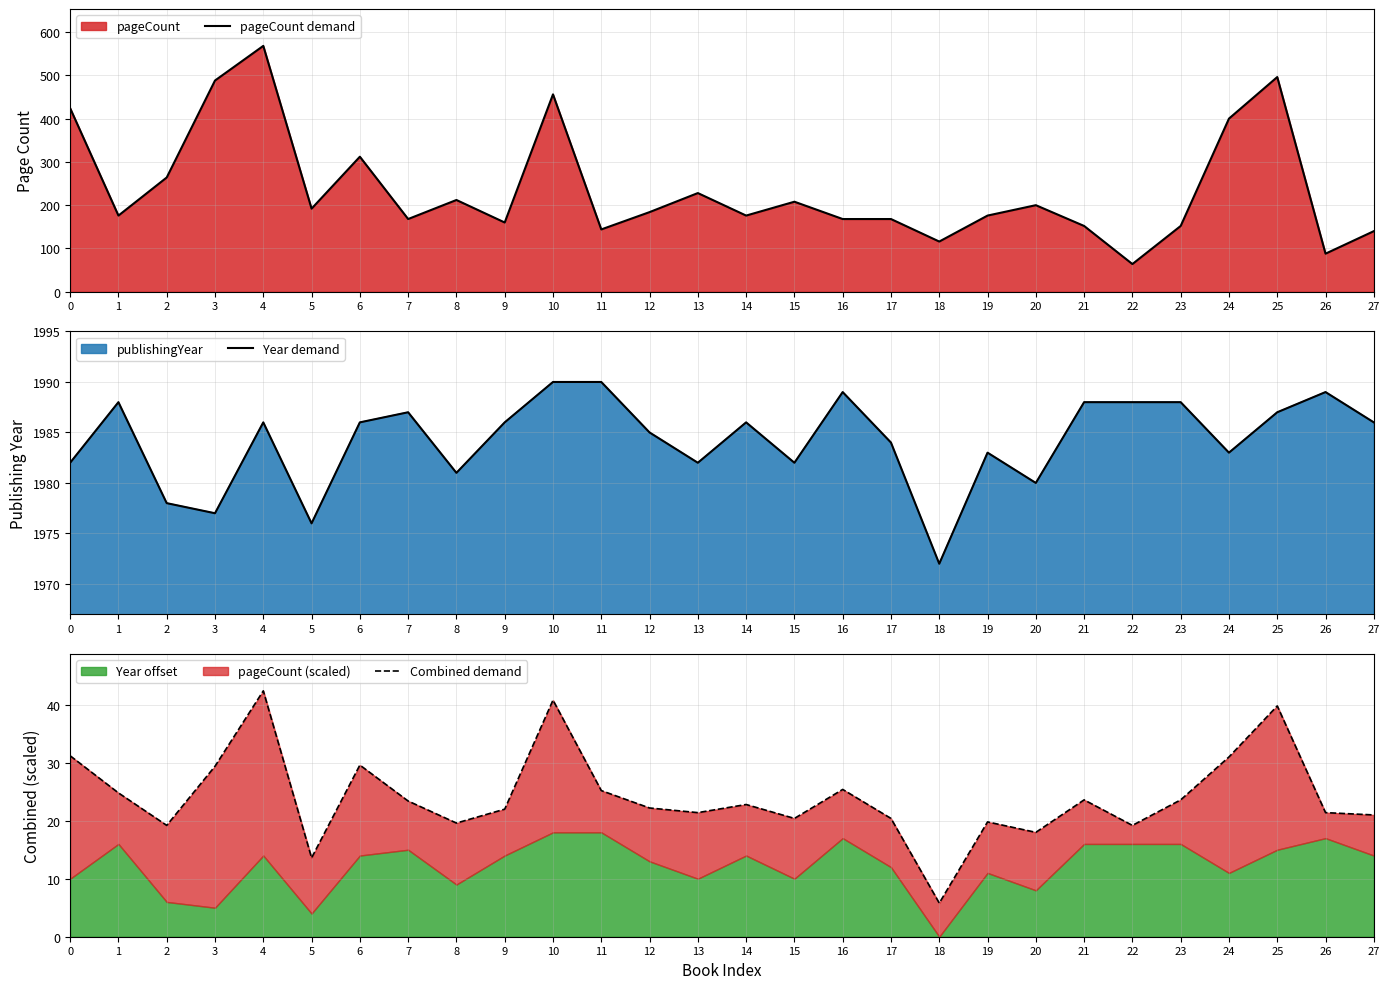

At 4, list the series in order from smallest to largest.

Combined demand, pageCount demand, Year demand